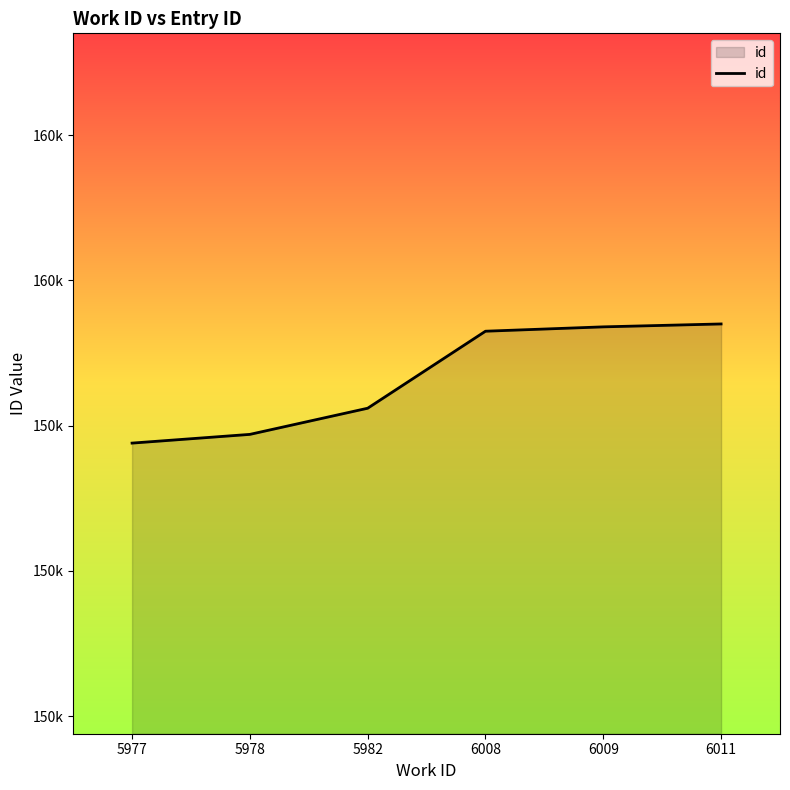

Does the chart have visible grid lines?

No